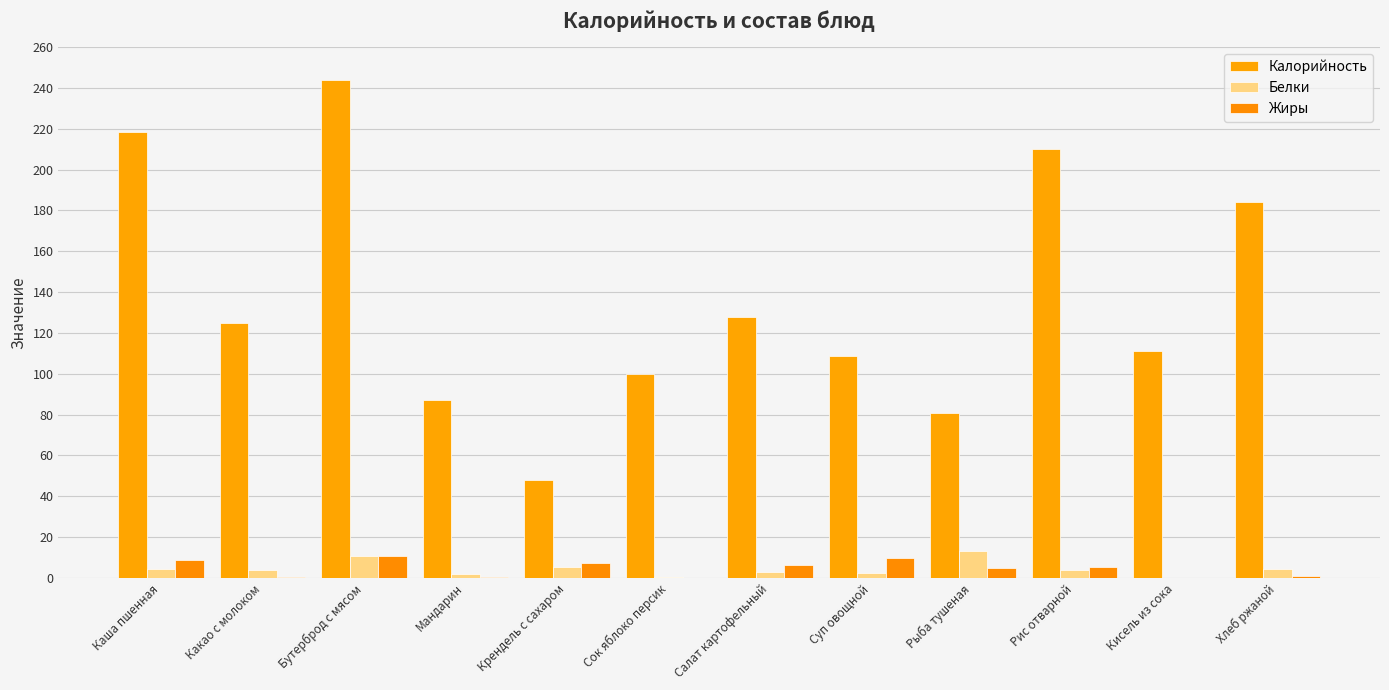

Is it true that Калорийность equals 108.5 at Суп овощной?

True